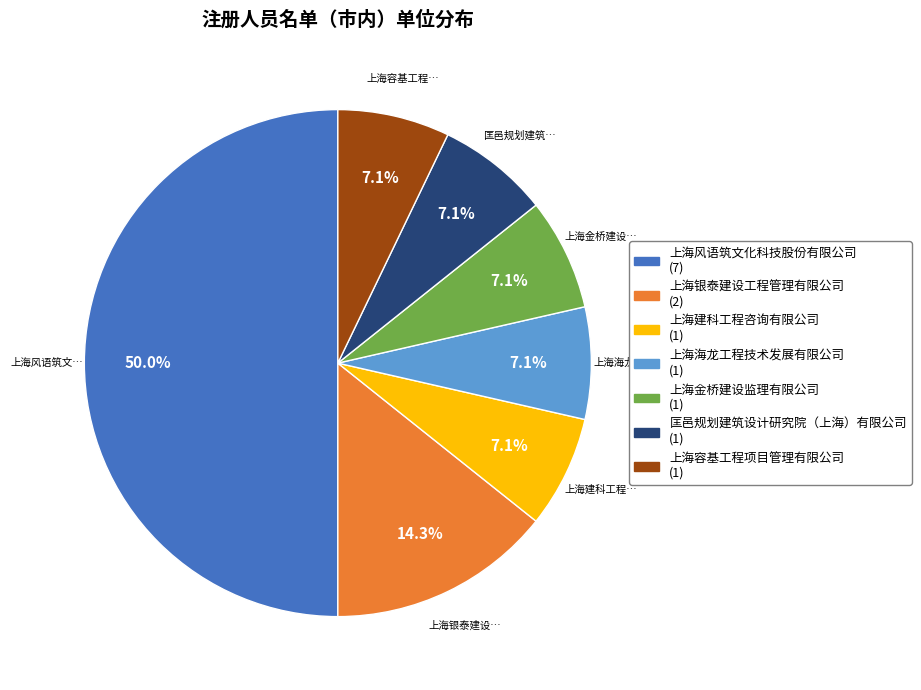

Is 上海海龙工程技术发展有限公司 the majority of the pie?

No